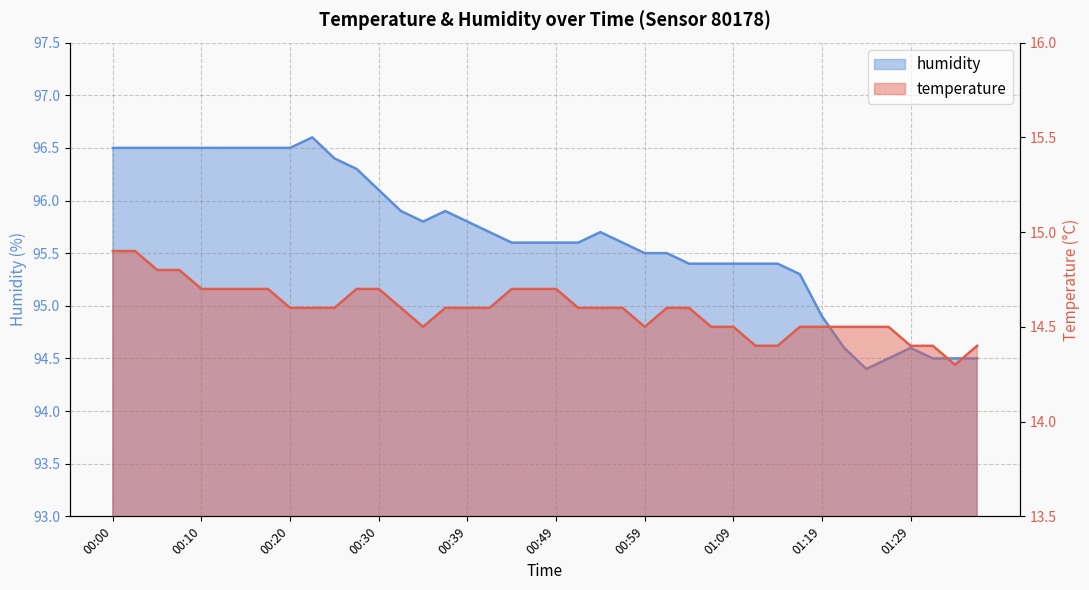

What is the difference between the maximum and minimum values in the temperature series?

0.6